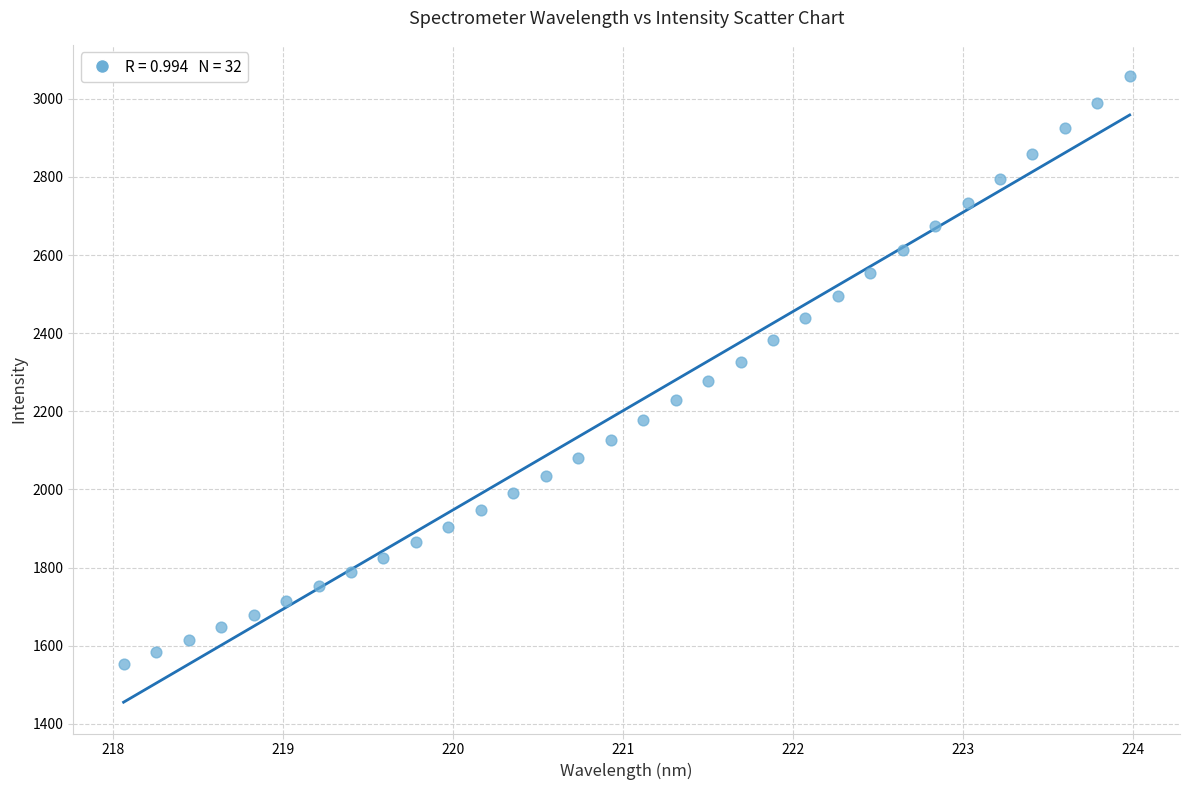

What is the range of X values (max minus min)?

5.9